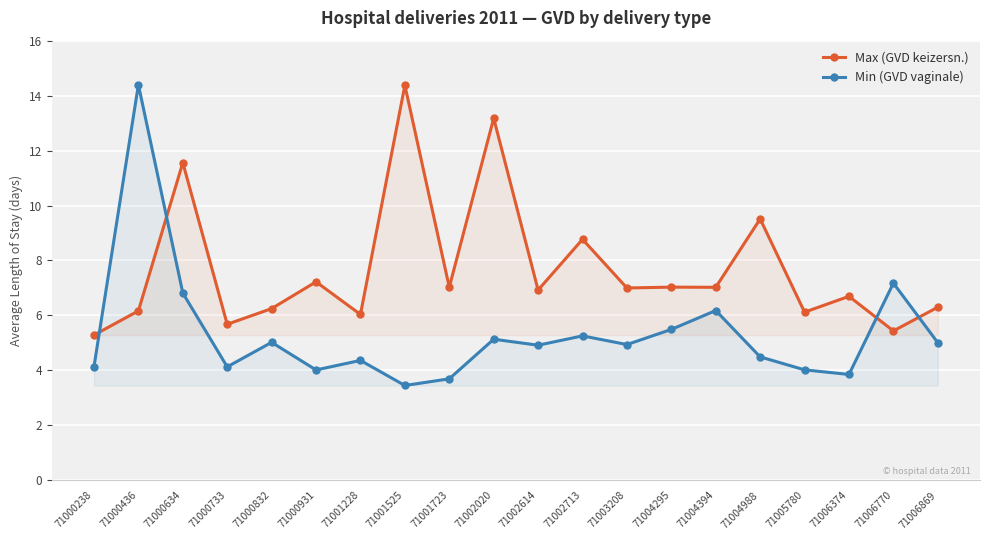

At which category does the chart reach its peak across all series?

71000436